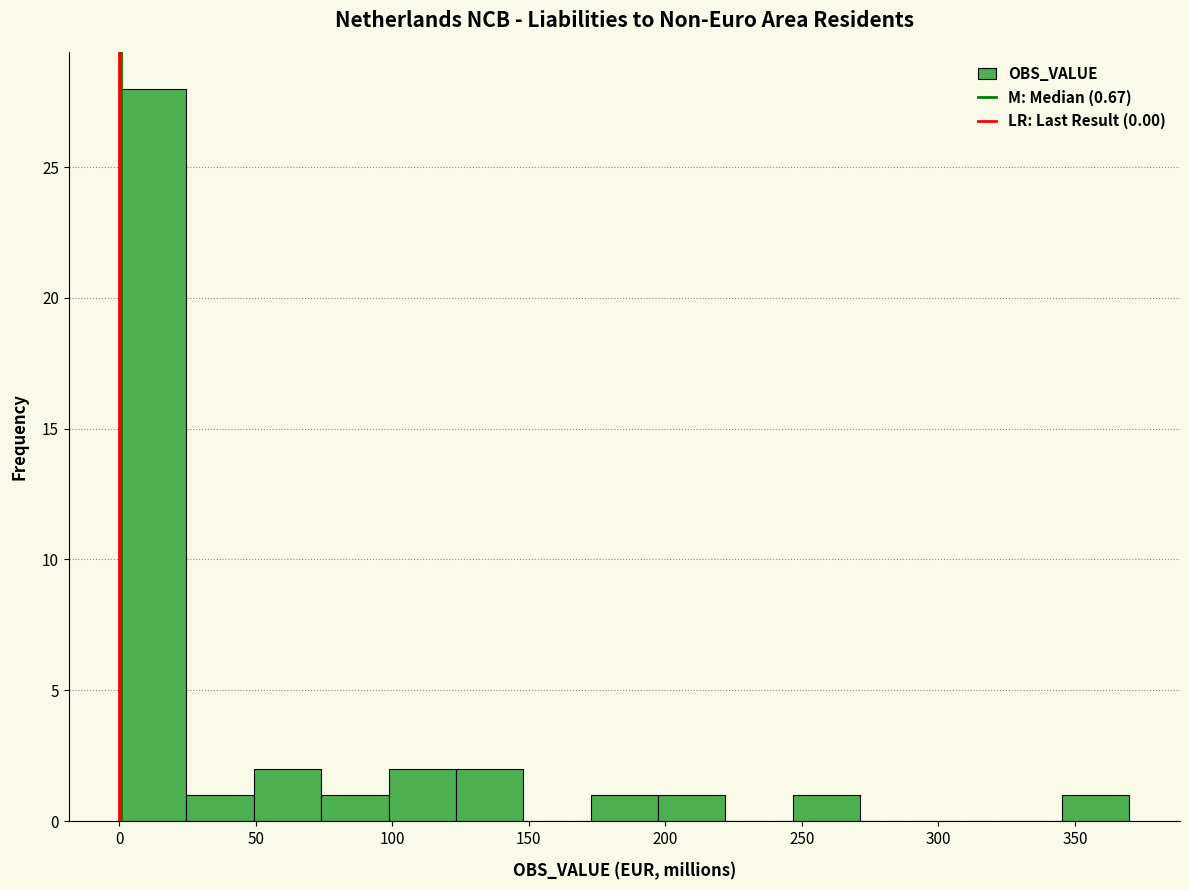

Reading left to right, transcribe this chart: for each bar, give the range it covers on the x-axis and its height. Neither the bar edges nor the heights are printed on the chart, so give them approximately, as read against the axes.

0 to 25: 28
25 to 50: 1
50 to 75: 2
75 to 100: 1
100 to 125: 2
125 to 150: 2
150 to 175: 0
175 to 195: 1
195 to 220: 1
220 to 245: 0
245 to 270: 1
270 to 295: 0
295 to 320: 0
320 to 345: 0
345 to 370: 1